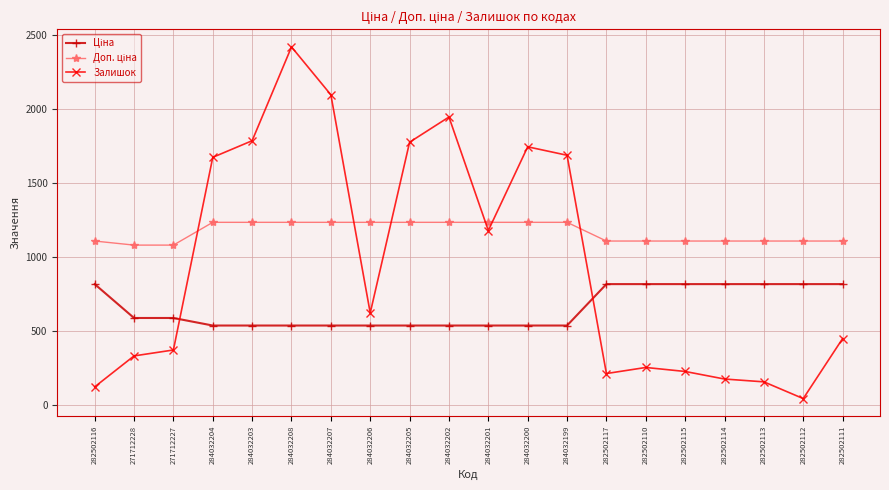

What is the sum of the Залишок values at 284032202 and 282502112?

1992.0